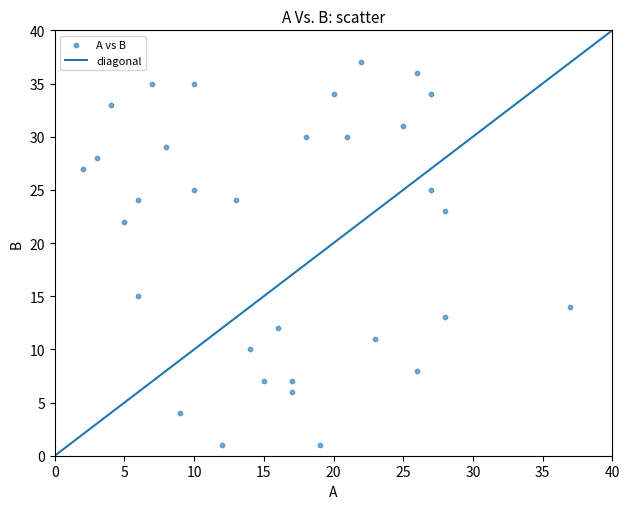

What is the range of Y values (max minus min)?

36